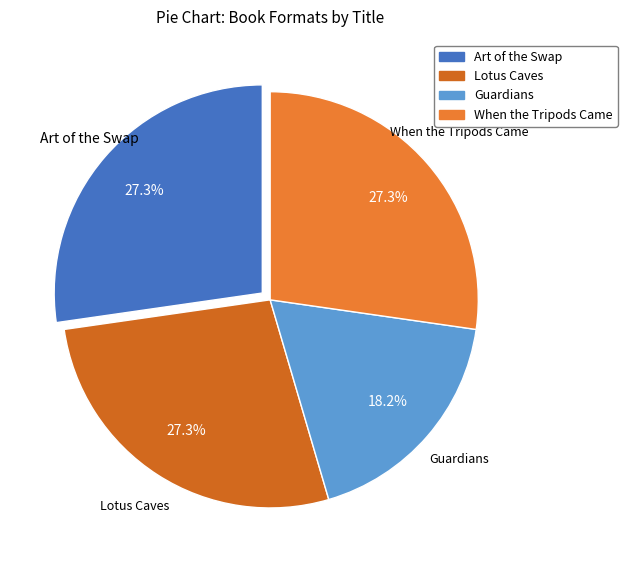

Does When the Tripods Came account for over 50% of the chart?

No